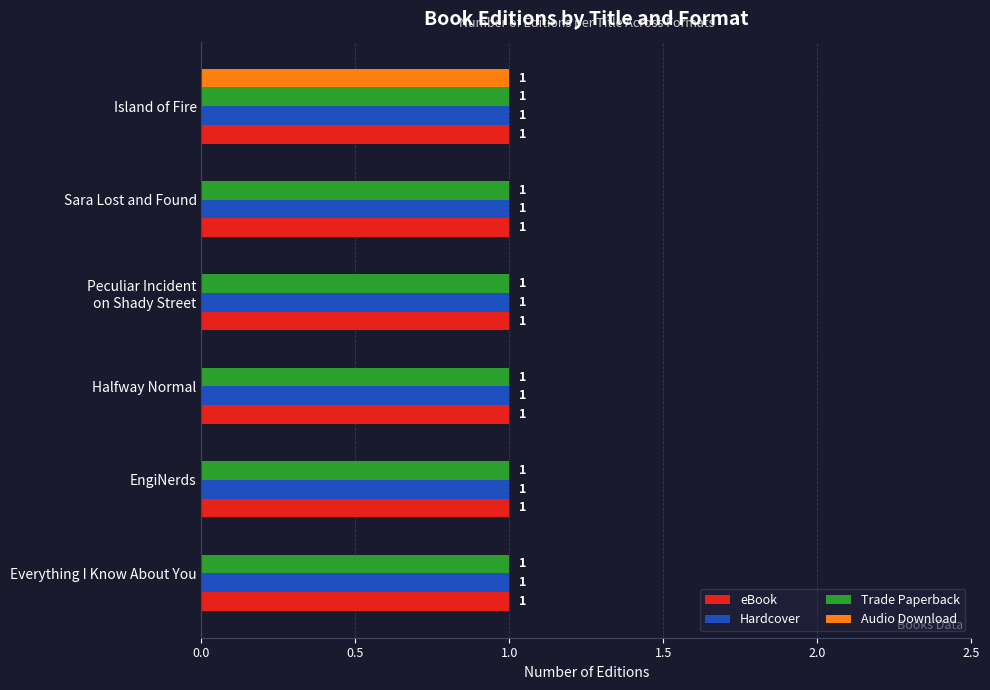

The value of eBook at EngiNerds is 1. True or false?

True